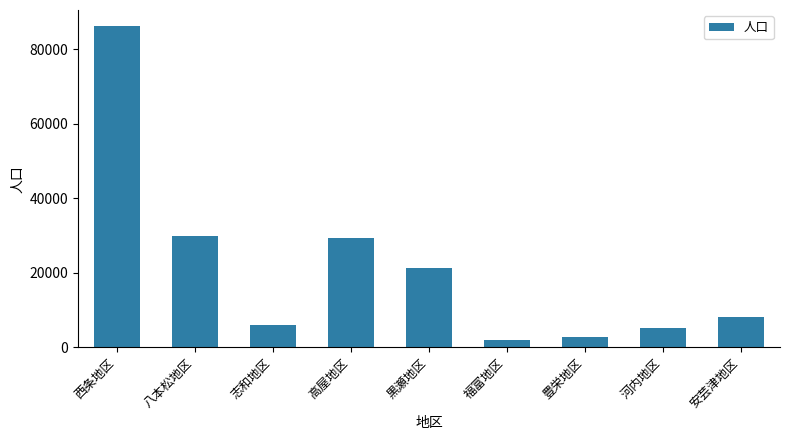

What is the difference between the maximum and minimum values?

84156